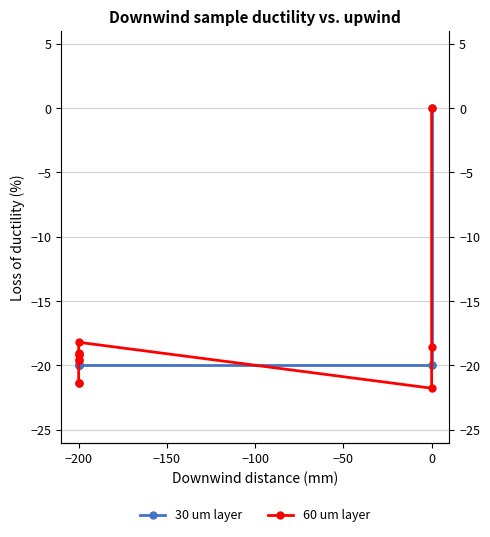

How many lines are shown in the chart?

2